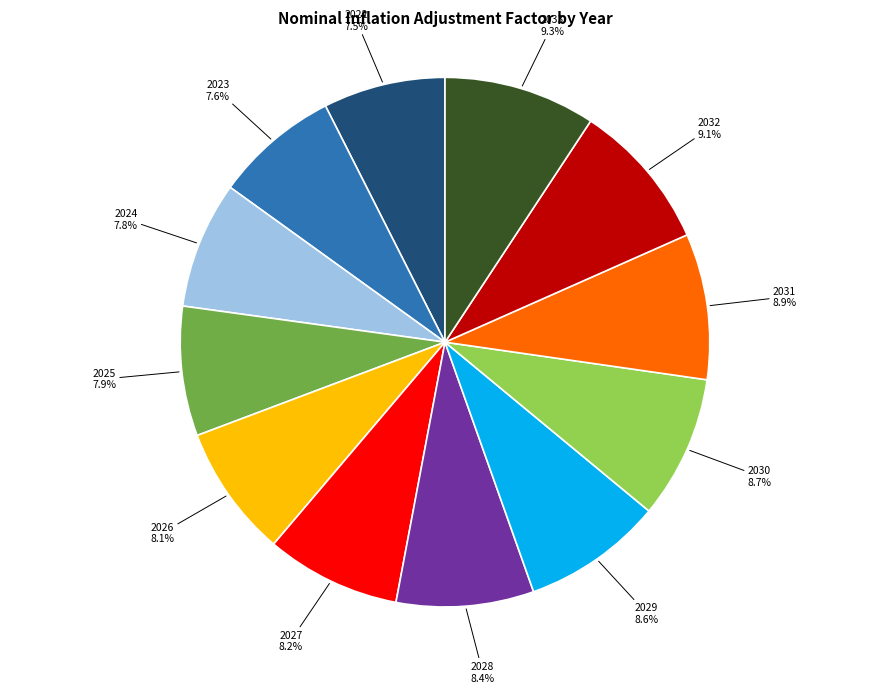

What is the ratio of the value at 2027 to the value at 2029?

1.0